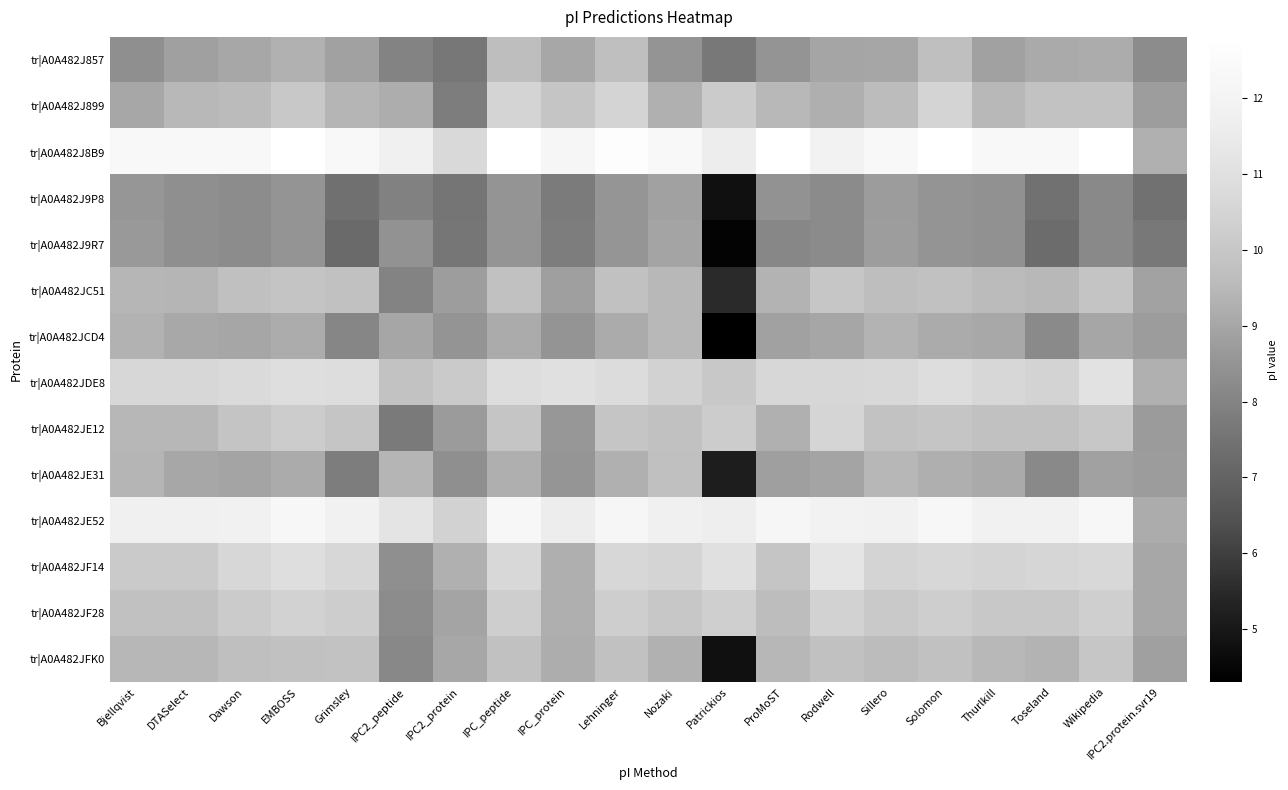

At which category is the sum across all series the highest?

Solomon